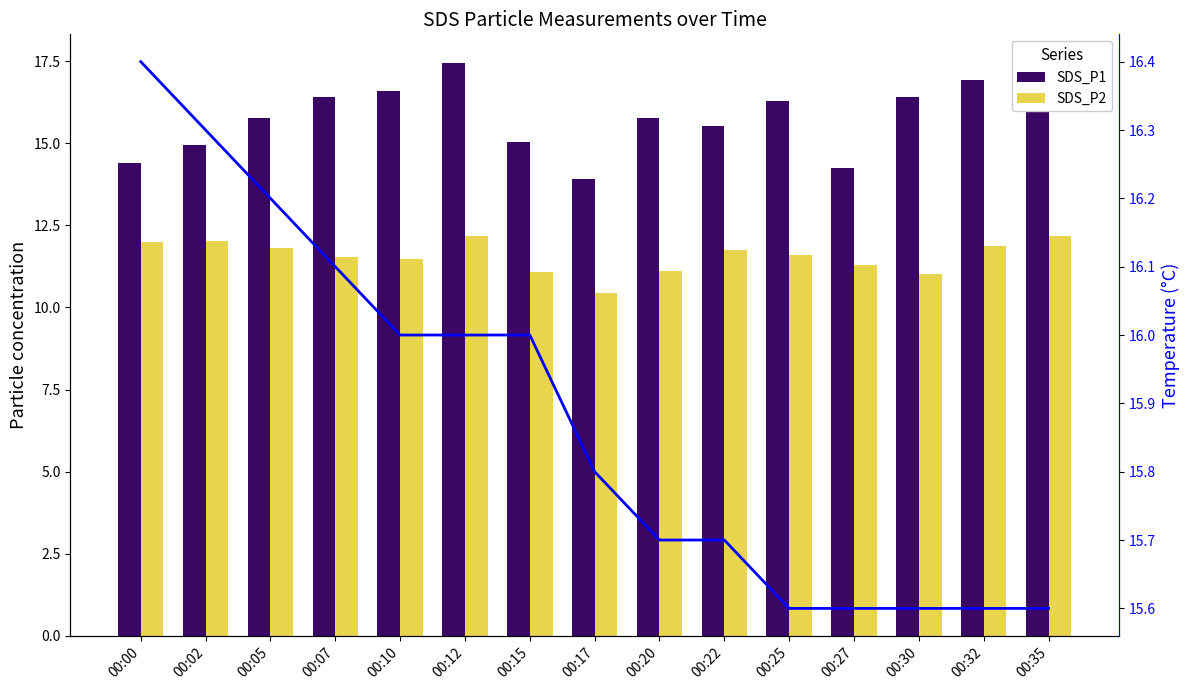

What is the total value across all series at 00:22?

43.0